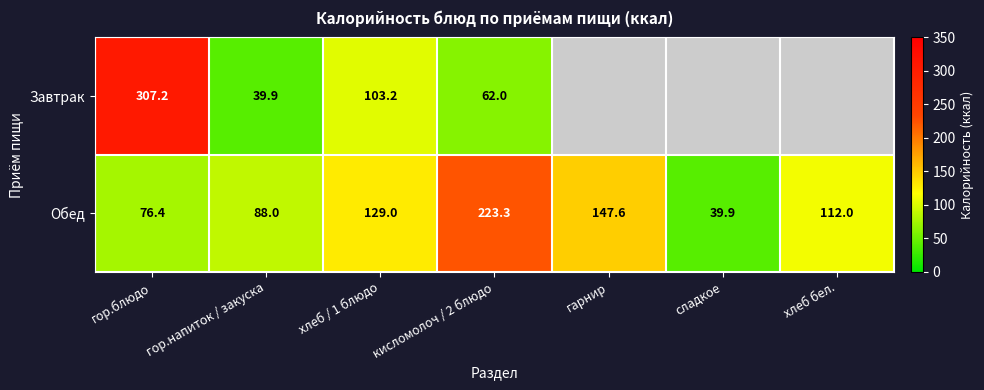

Between гарнир and хлеб бел., which series saw the biggest shift?

Обед